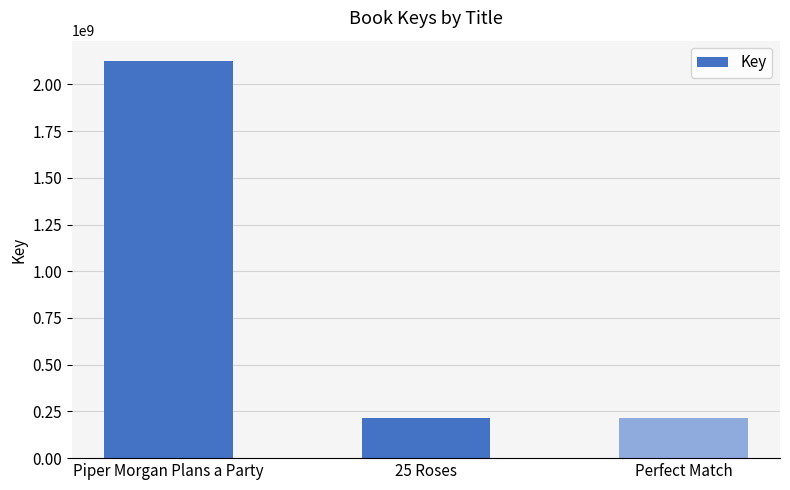

What is the ratio of the value at Piper Morgan Plans a Party to the value at 25 Roses?

9.9